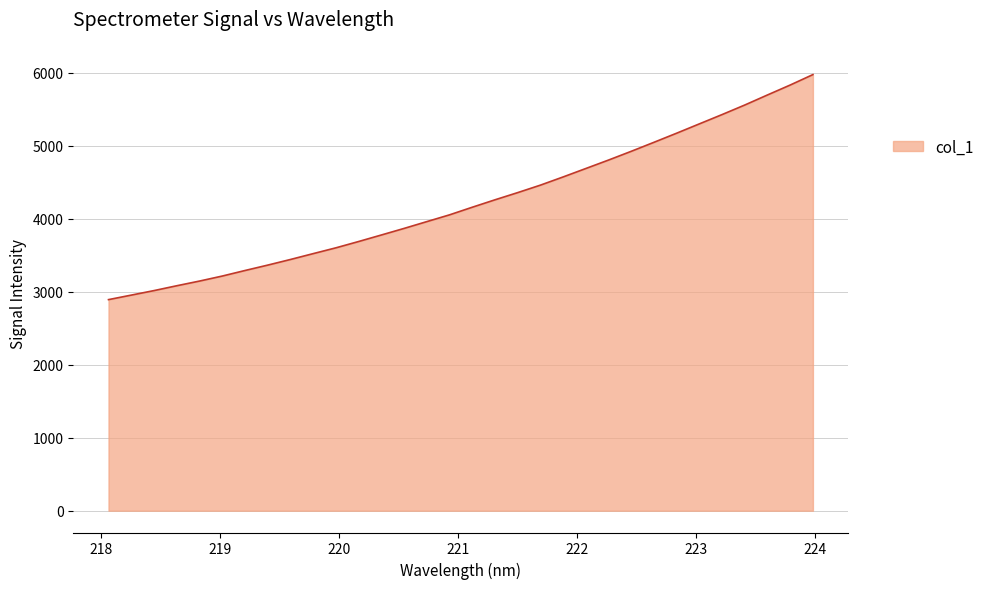

What is the smallest value displayed?

2891.8